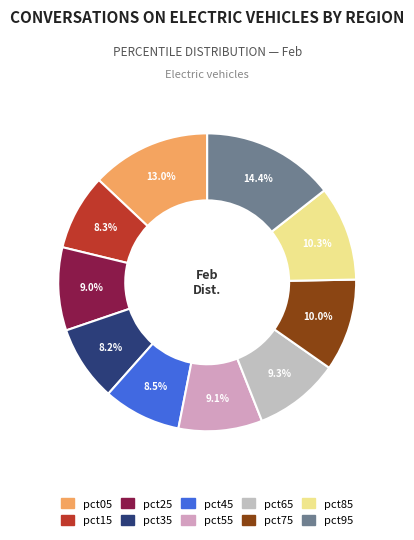

To the nearest percent, what portion does pct55 represent?

9%